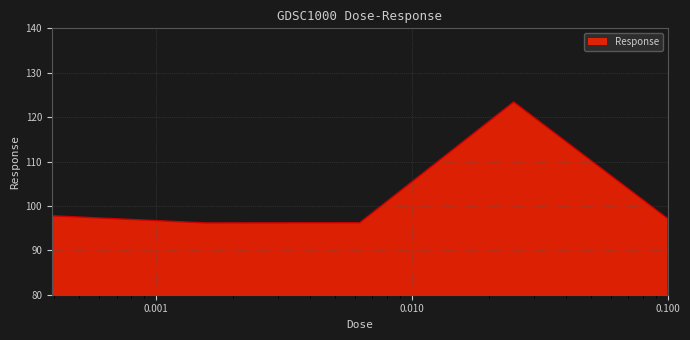

How many interior local valleys (lower than both neighbors) does the data have?

1